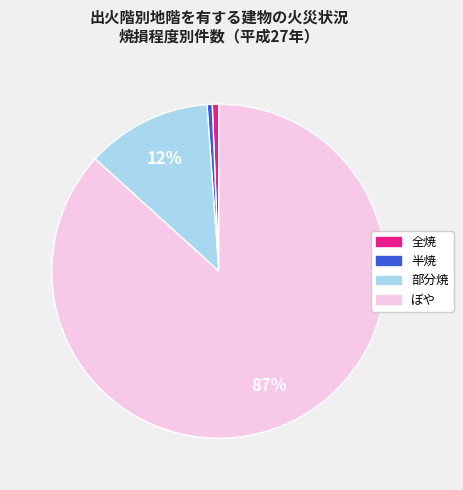

Between 部分焼 and 半焼, which is larger?

部分焼